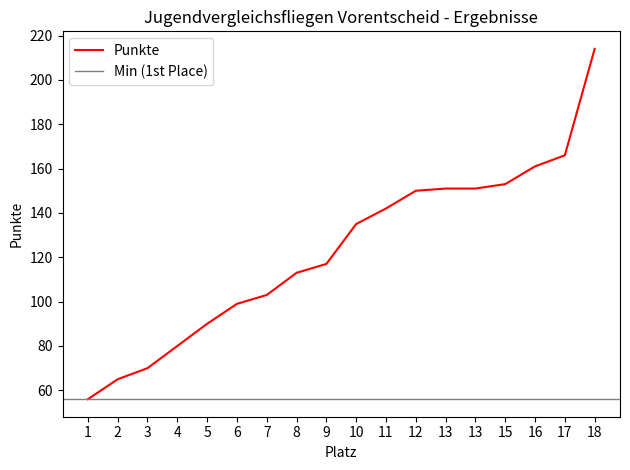

Reading left to right, list all the values displayed in this chart.

1=56	2=65	3=70	4=80	5=90	6=99	7=103	8=113	9=117	10=135	11=142	12=150	13=151	13=151	15=153	16=161	17=166	18=214